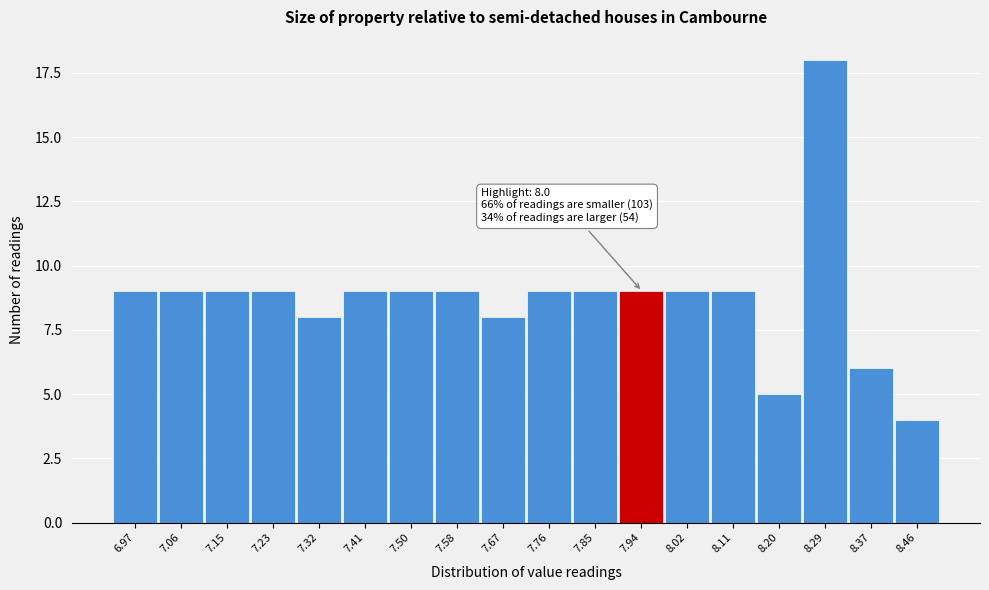

Reading left to right, extract all data points from this chart.

9	9	9	9	8	9	9	9	8	9	9	9	9	9	5	18	6	4